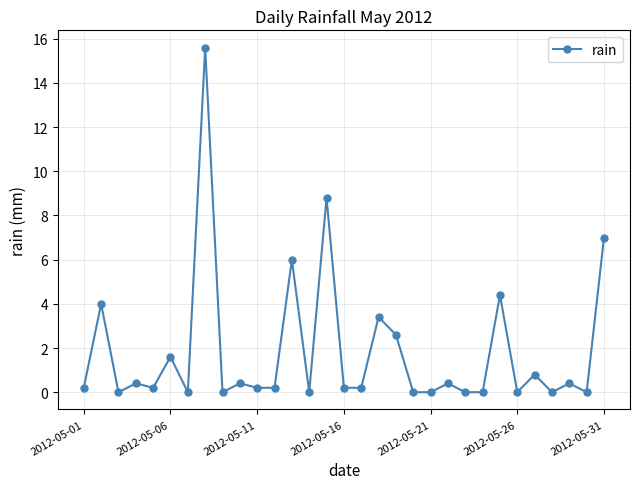

What is the average value?

1.8